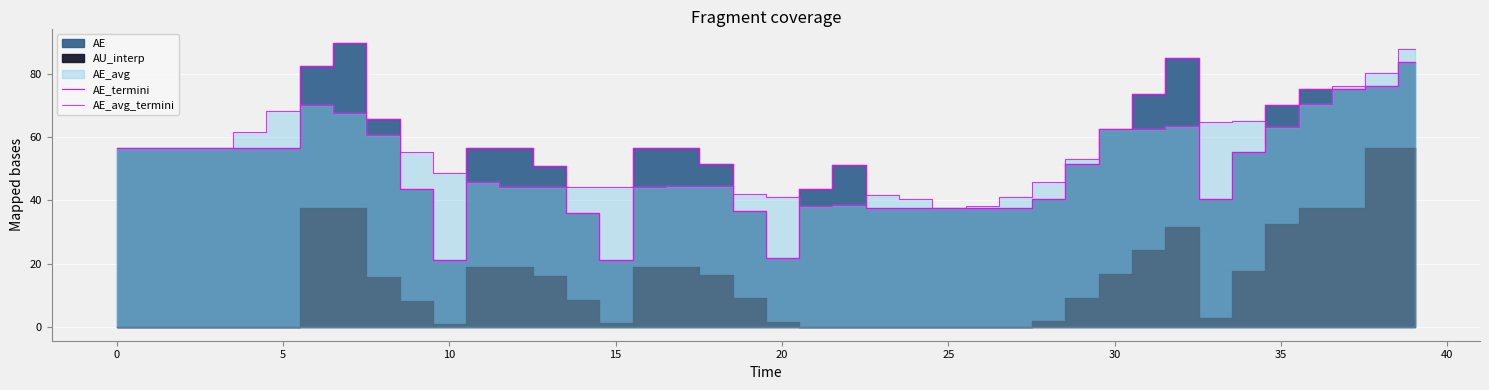

Does the chart display data point markers on the line(s)?

No